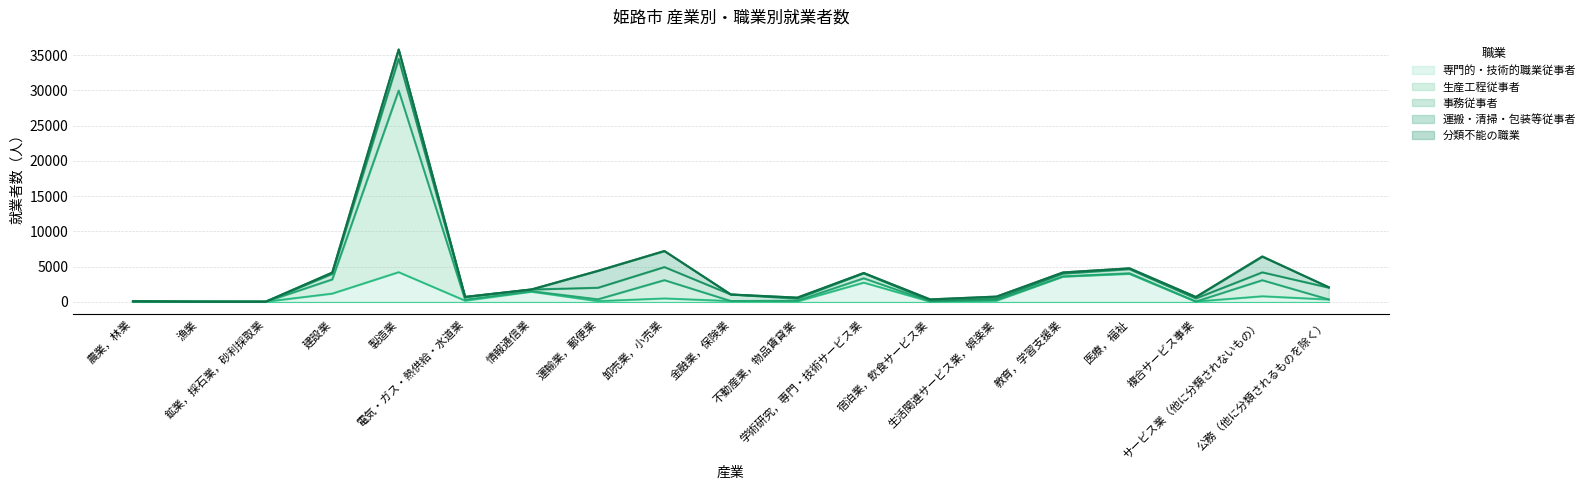

What is the greatest value displayed?

25789